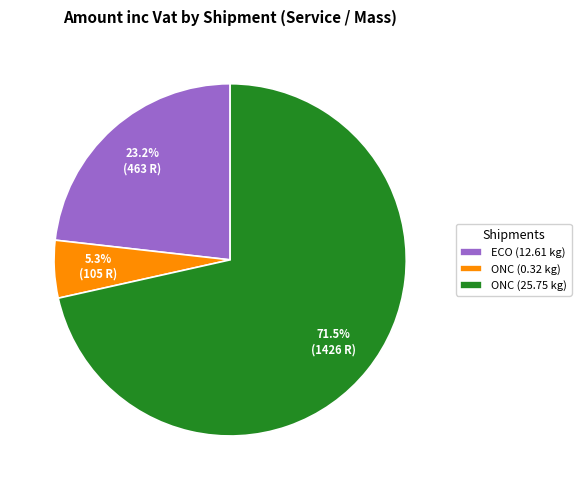

Is the sum of ECO (12.61 kg) and ONC (0.32 kg) greater than half?

No